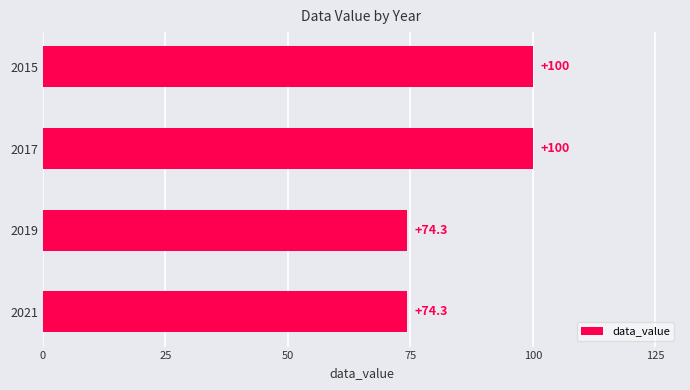

What value does the data have at 2021?

74.3